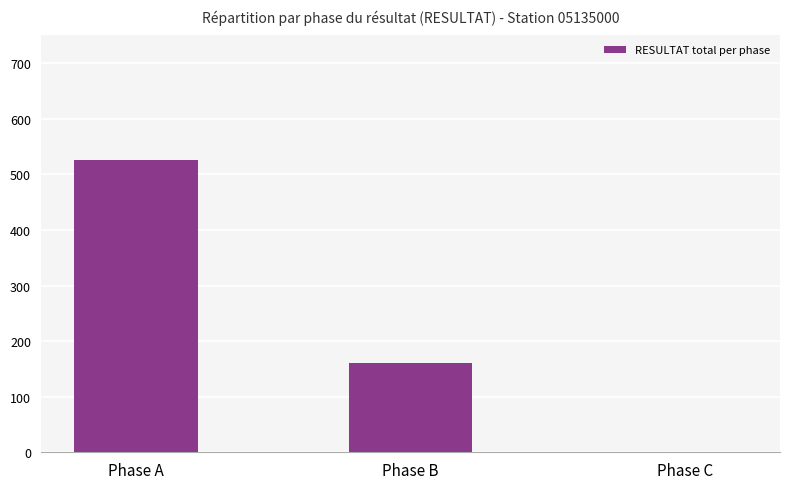

Where does the data first go above 161?

Phase A